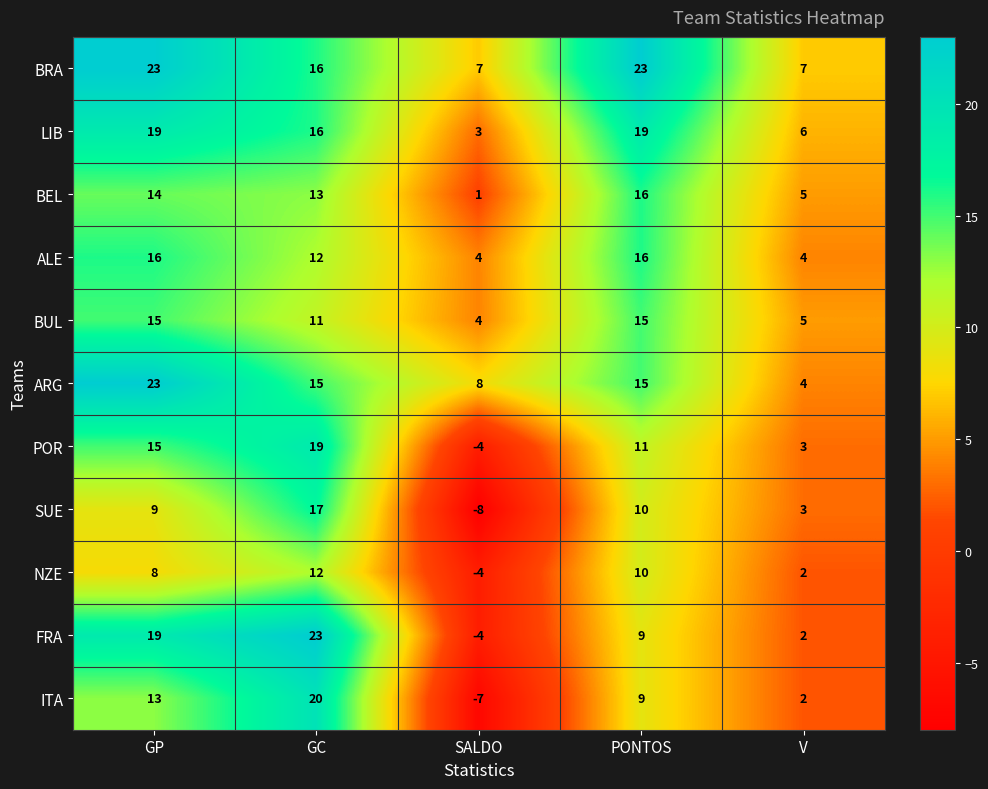

Which series changed the most between GC and PONTOS?

FRA